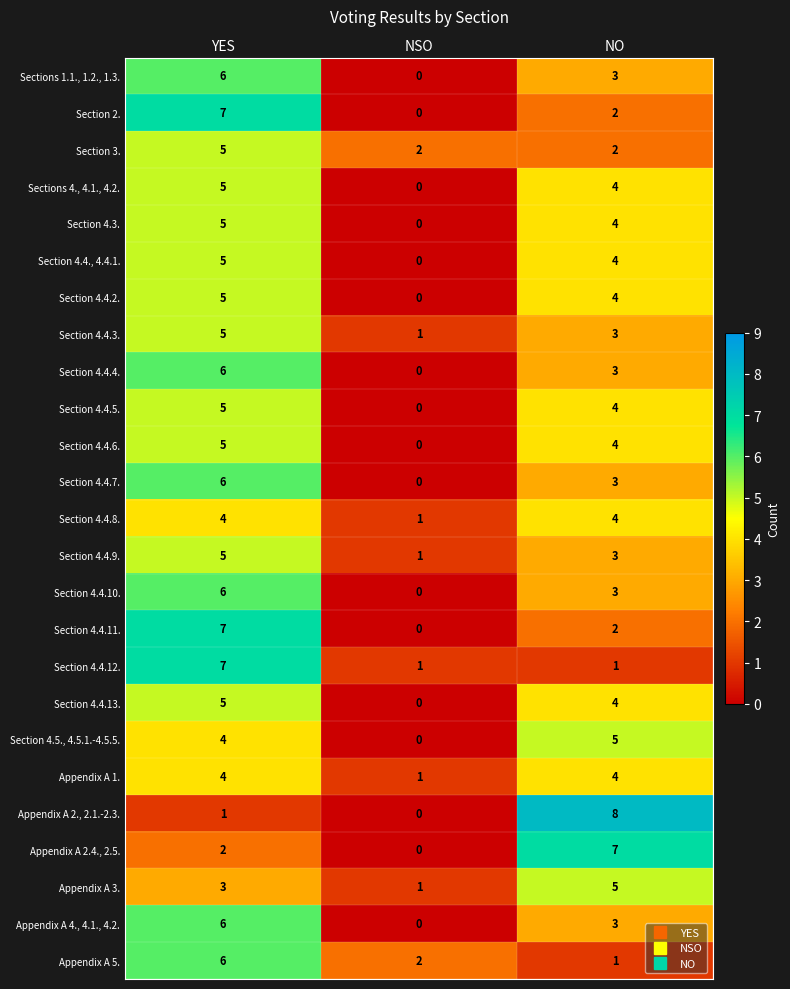

At which label is Section 4.4.11. closest to 3?

NO